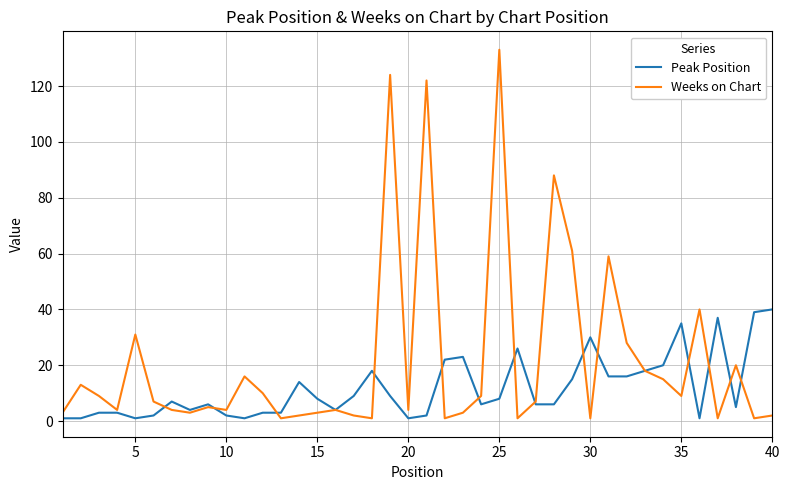

Which series has the widest spread of values?

Weeks on Chart